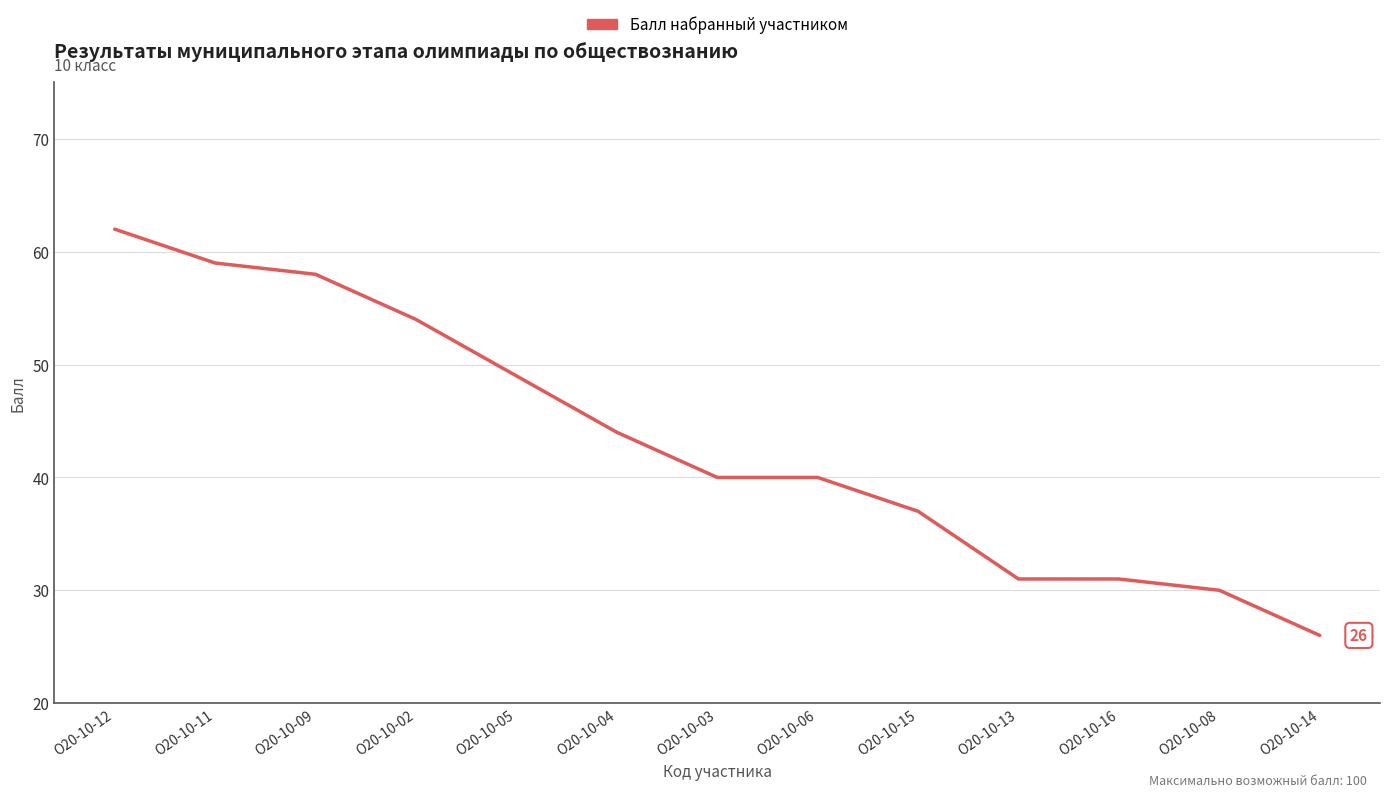

What is the approximate value at О20-10-05, to the nearest 5?

50